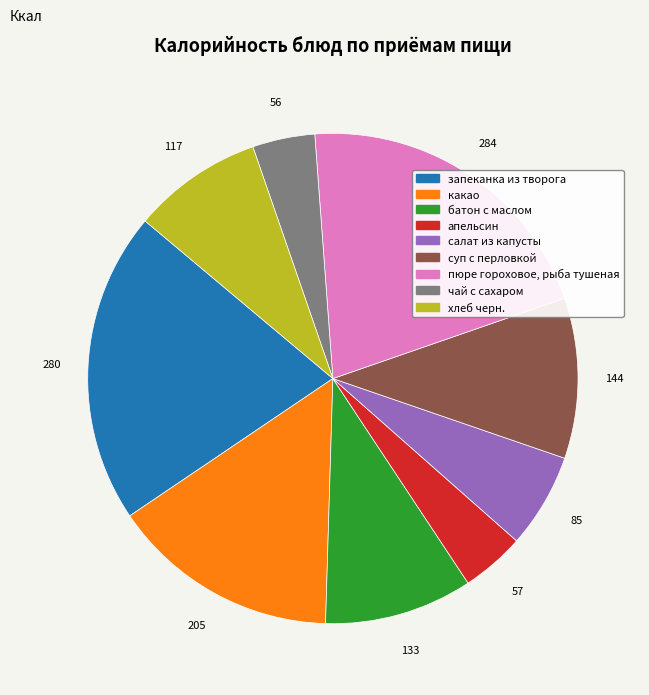

Does чай с сахаром represent more than half of the total?

No